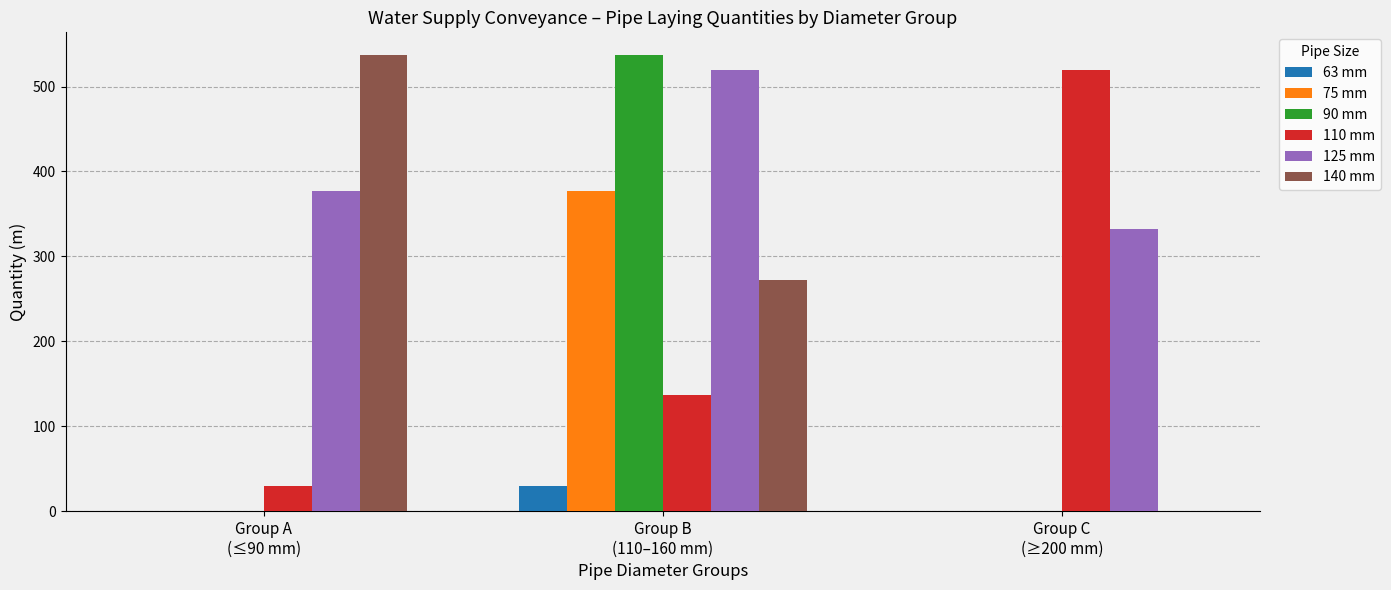

Which series changed the most between Group A
(≤90 mm) and Group C
(≥200 mm)?

140 mm